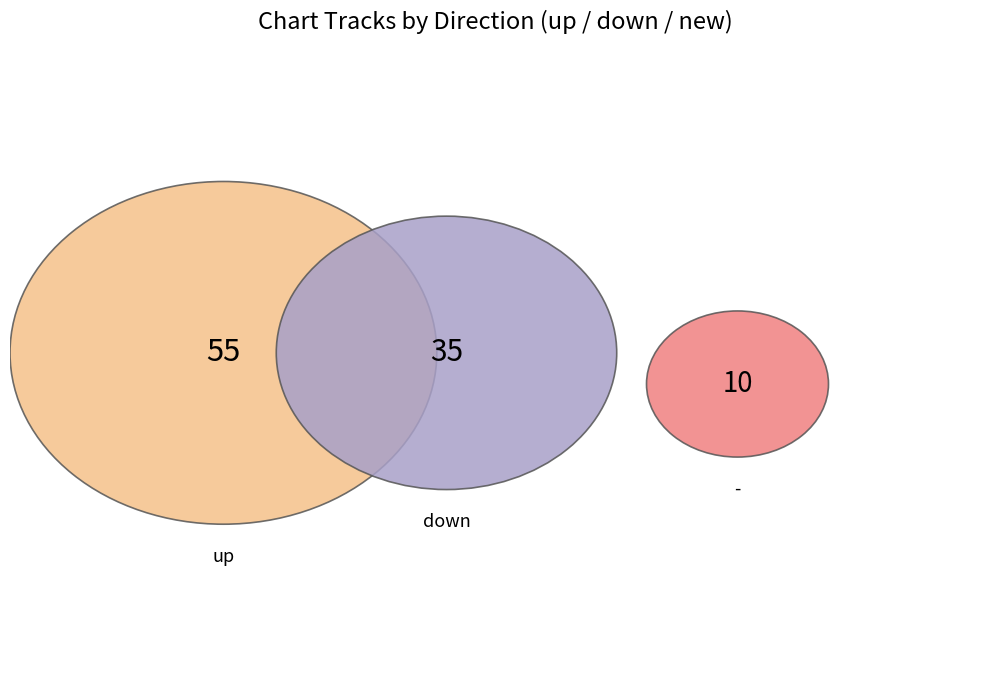

How many slices are in this pie chart?

3